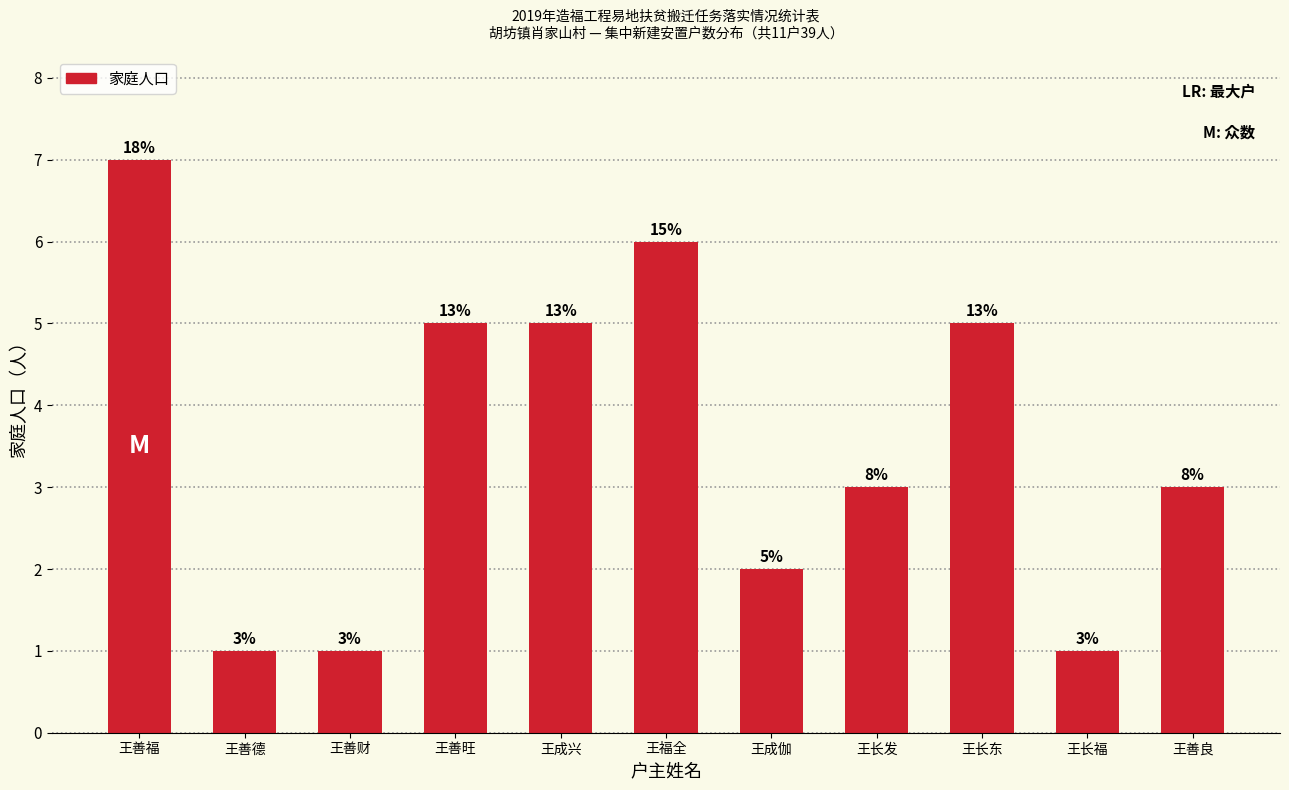

How many bars are there in total?

11